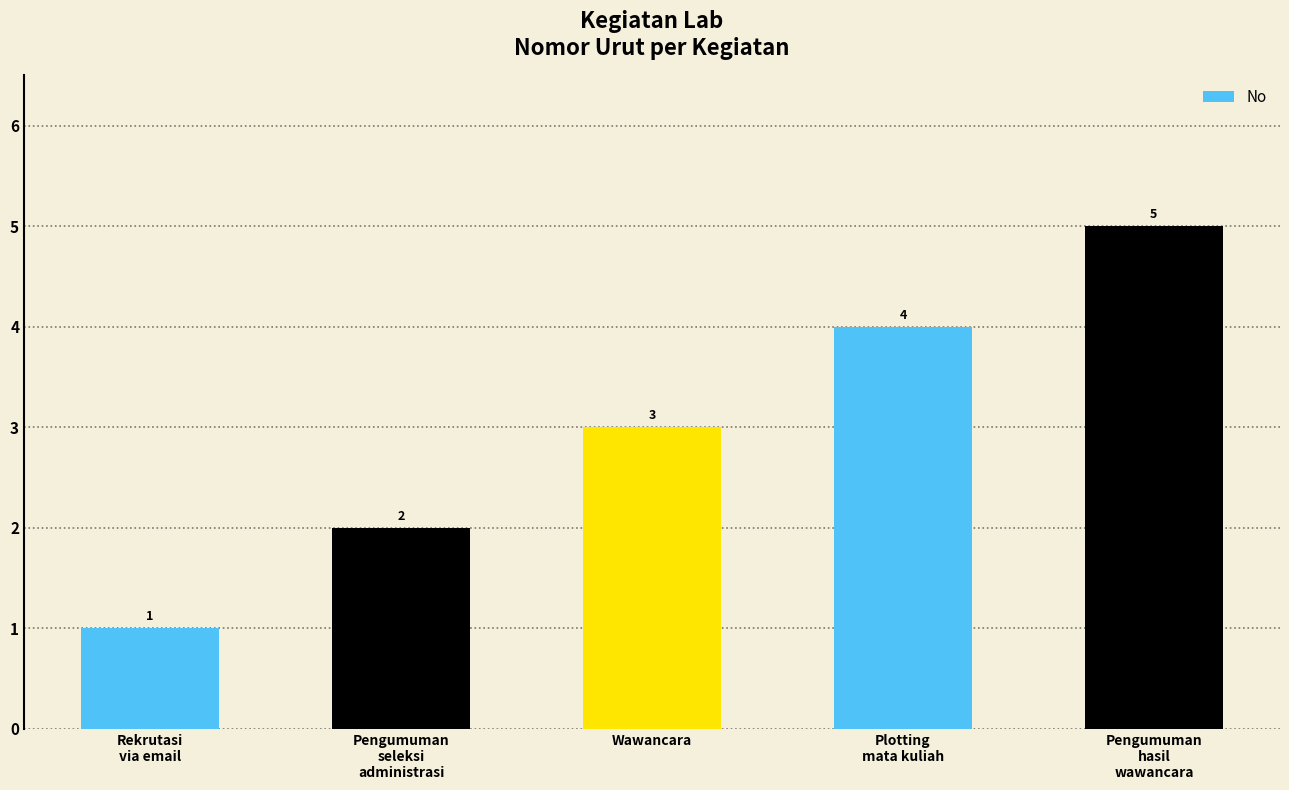

What position from the right is Plotting
mata kuliah?

2